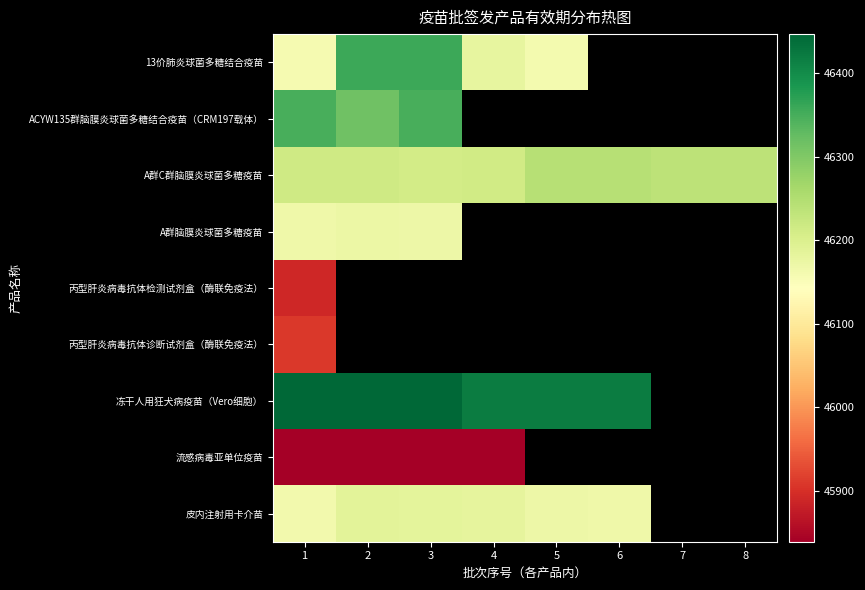

What is the difference between the maximum and minimum values in the 冻干人用狂犬病疫苗（Vero细胞） series?

28.0